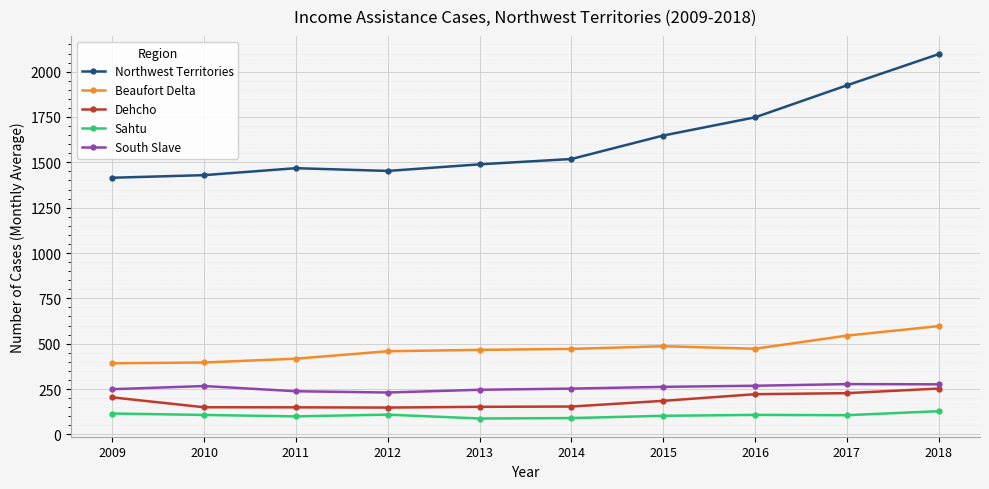

At how many categories does at least one series exceed 1330?

10